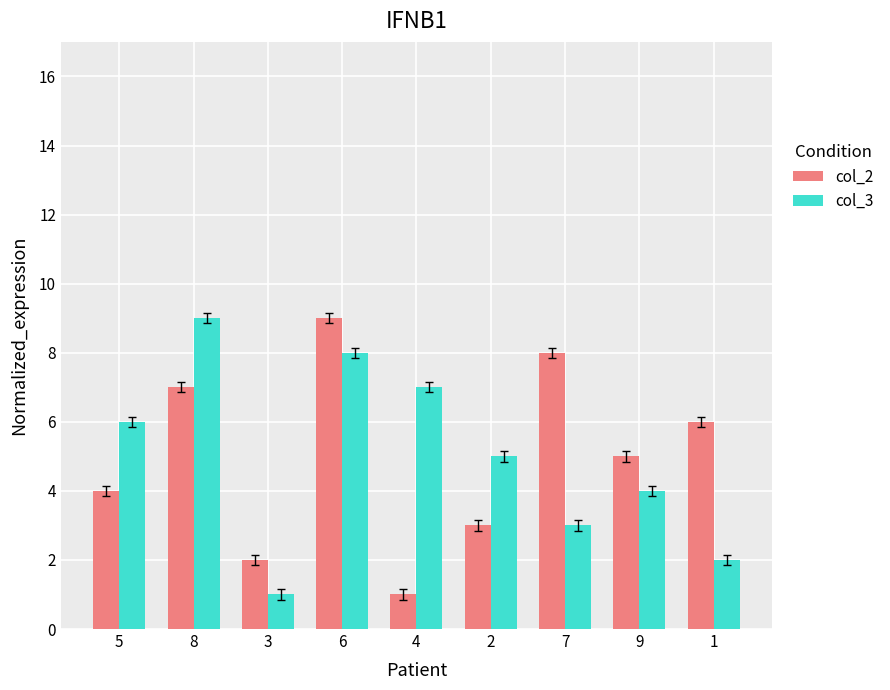

List the labels in order of col_2 value, smallest first.

4, 3, 2, 5, 9, 1, 8, 7, 6